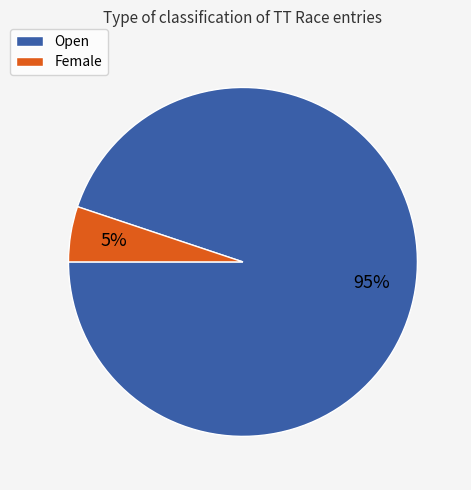

Which has a higher value, Open or Female?

Open